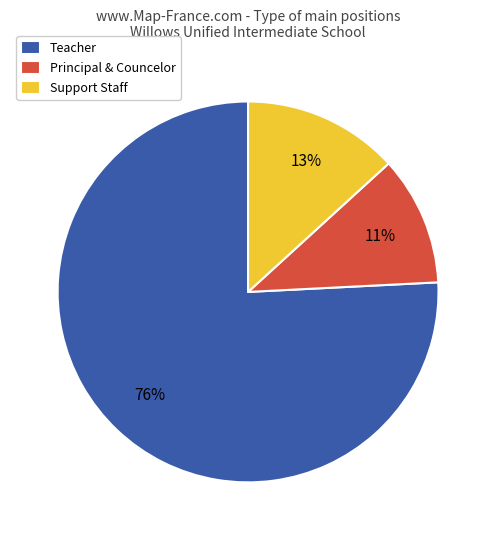

Rank the categories by value from highest to lowest.

Teacher, Support Staff, Principal & Councelor